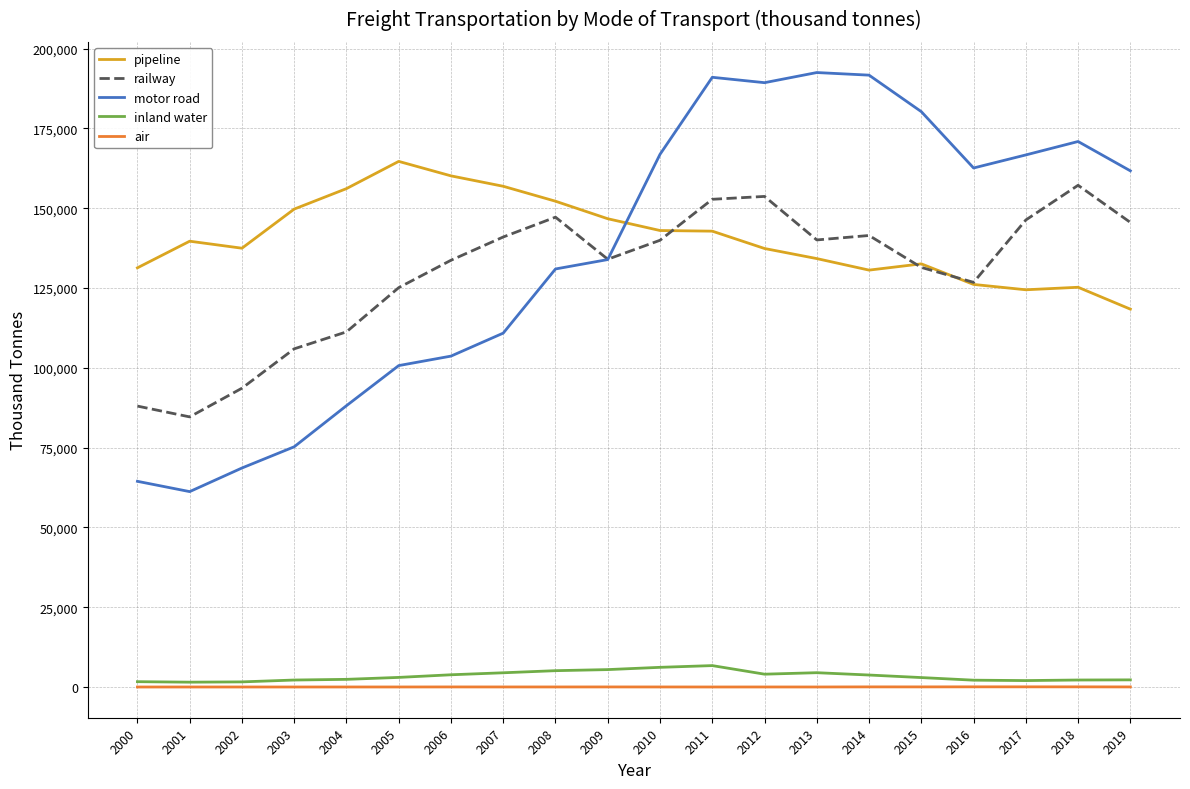

How many lines are shown in the chart?

5